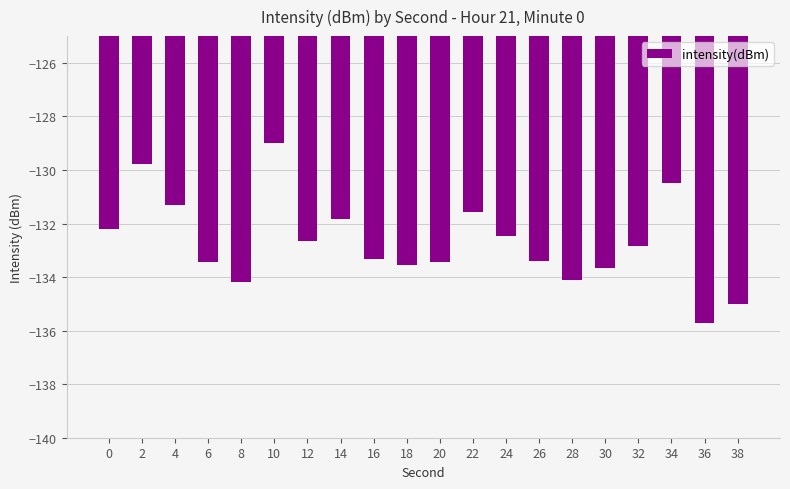

The chart shows a value of -67.2 at 28. True or false?

False